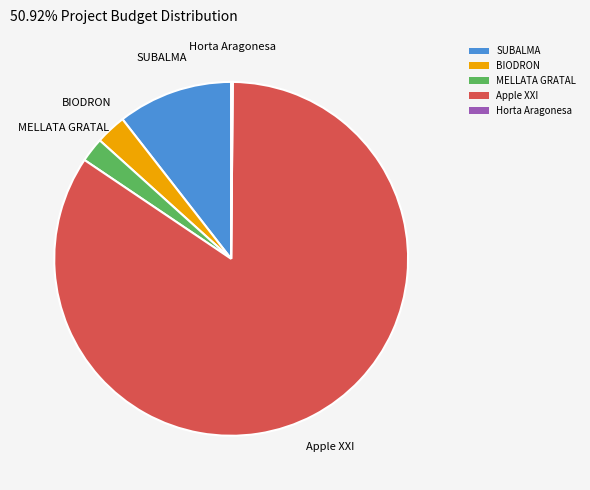

What is the ratio of the value at MELLATA GRATAL to the value at BIODRON?

0.8